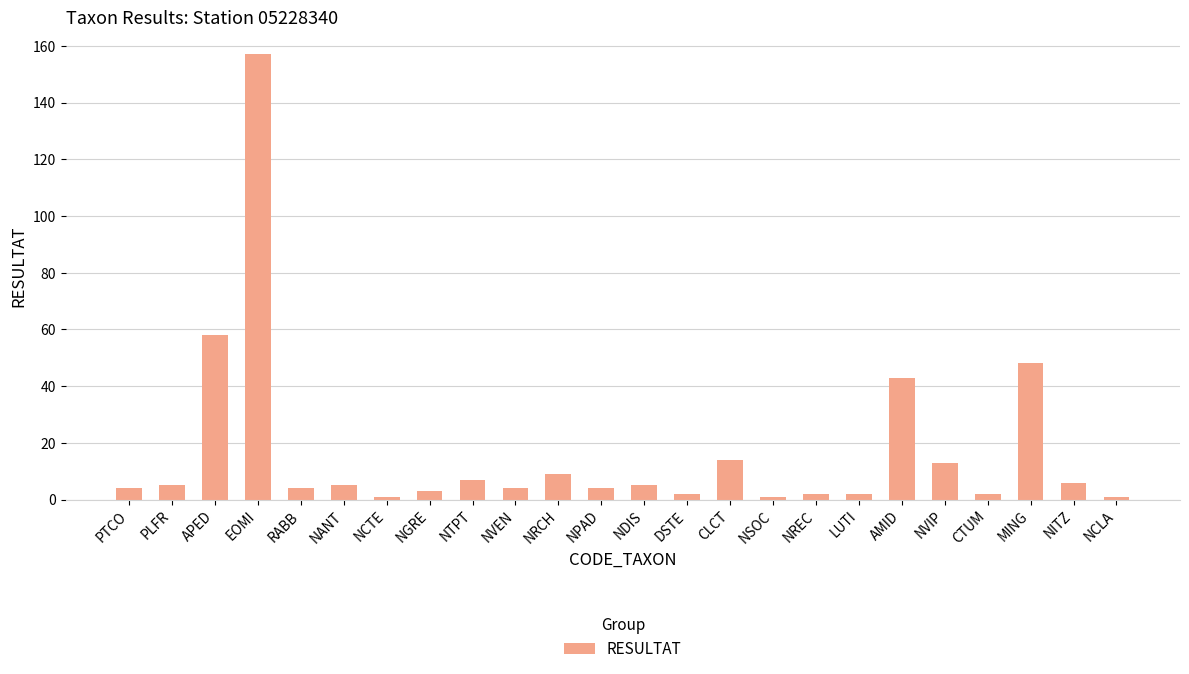

Approximately how many times larger is the value at DSTE compared to NCLA?

2.0